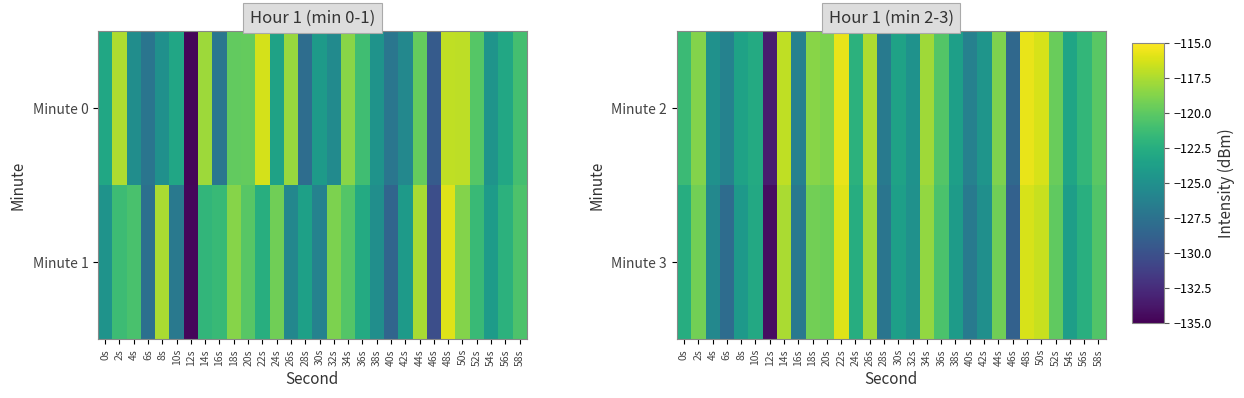

Rank the categories by Minute 3 value from lowest to highest.

12s, 46s, 6s, 28s, 16s, 40s, 4s, 42s, 32s, 8s, 38s, 54s, 30s, 10s, 0s, 24s, 56s, 36s, 58s, 52s, 20s, 44s, 2s, 18s, 34s, 26s, 14s, 50s, 48s, 22s